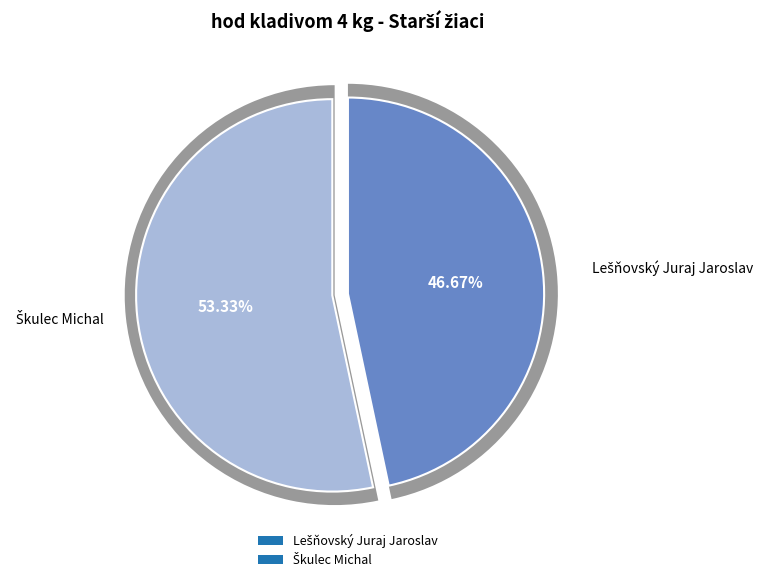

Is there any slice that represents more than half of the pie?

Yes